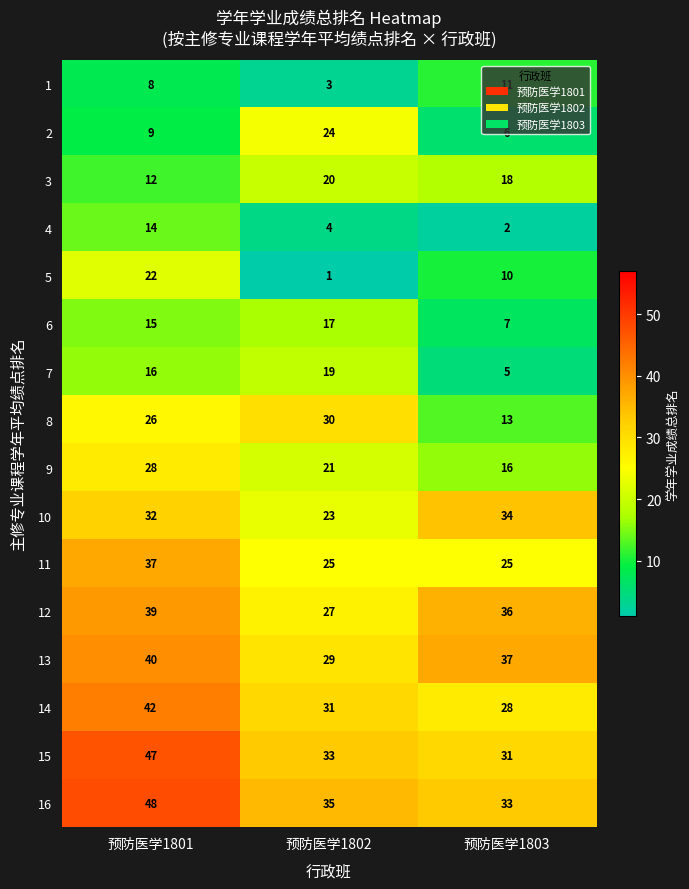

Which series has the largest range (max minus min)?

5